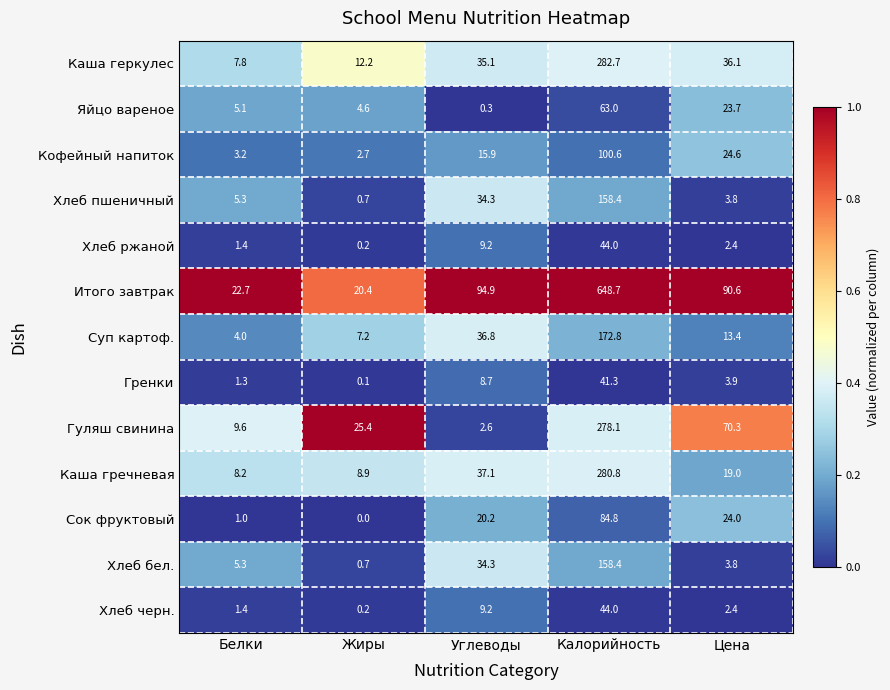

Which category has the highest value across all series?

Калорийность